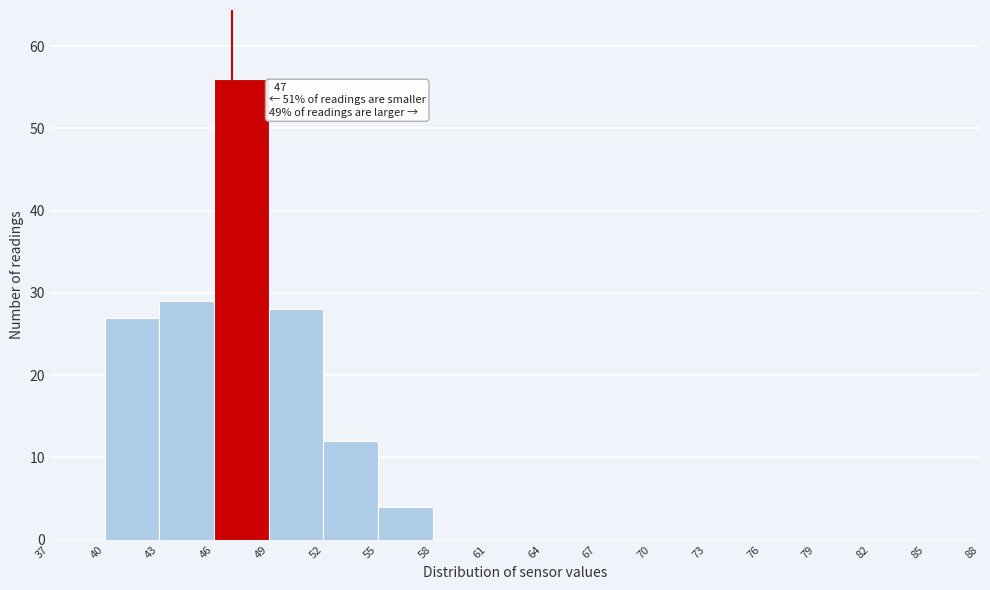

Over which range of the x-axis is the bar tallest?

46 to 49